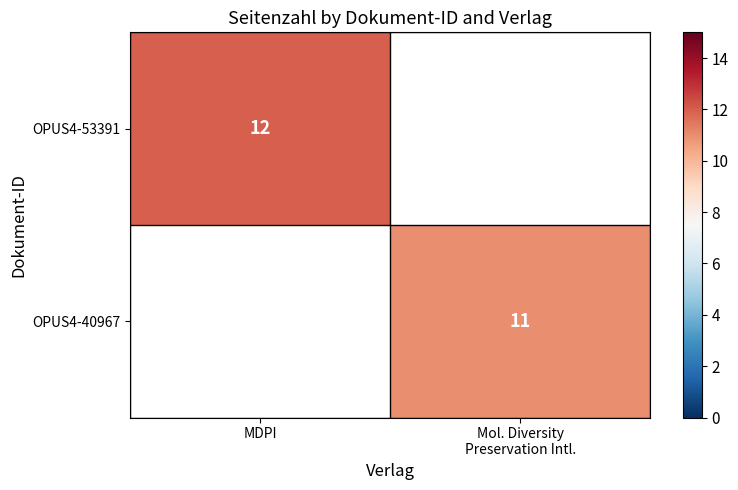

At which category does the chart reach its minimum across all series?

Mol. Diversity
Preservation Intl.